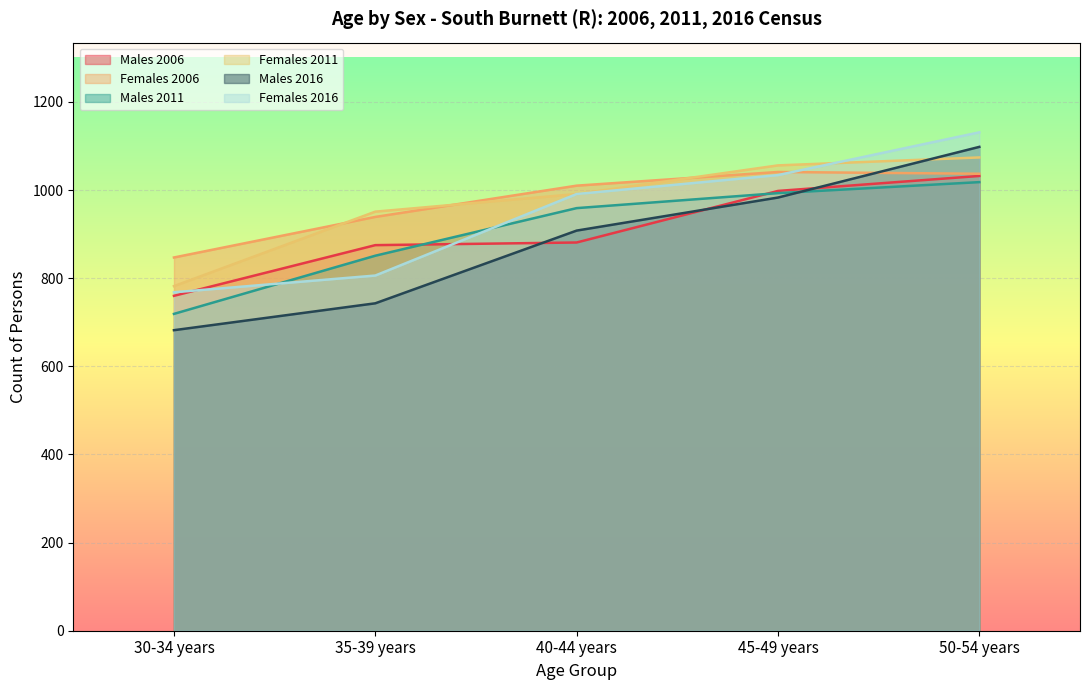

What is the difference between the maximum and second lowest values in the Females 2016 series?

325